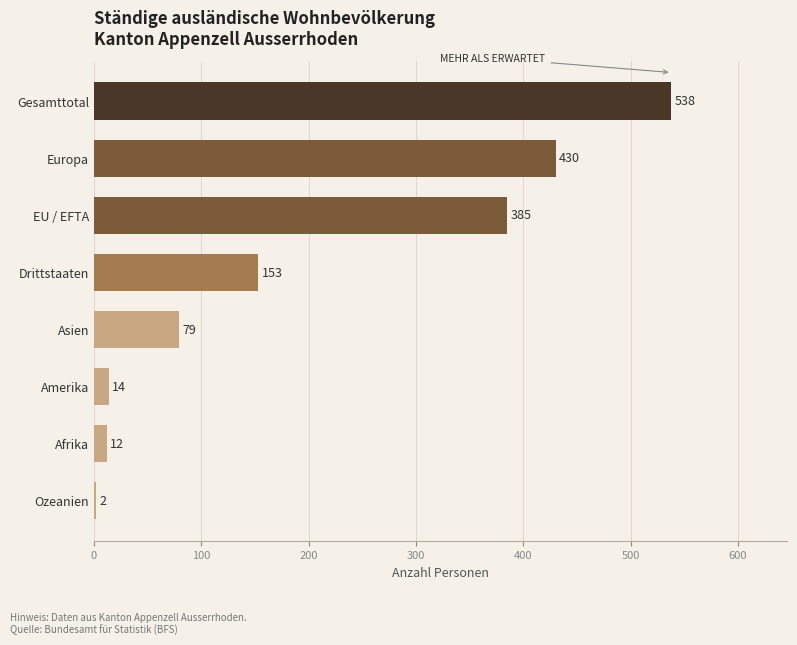

Reading bottom to top, transcribe all the data shown in this chart.

2	12	14	79	153	385	430	538